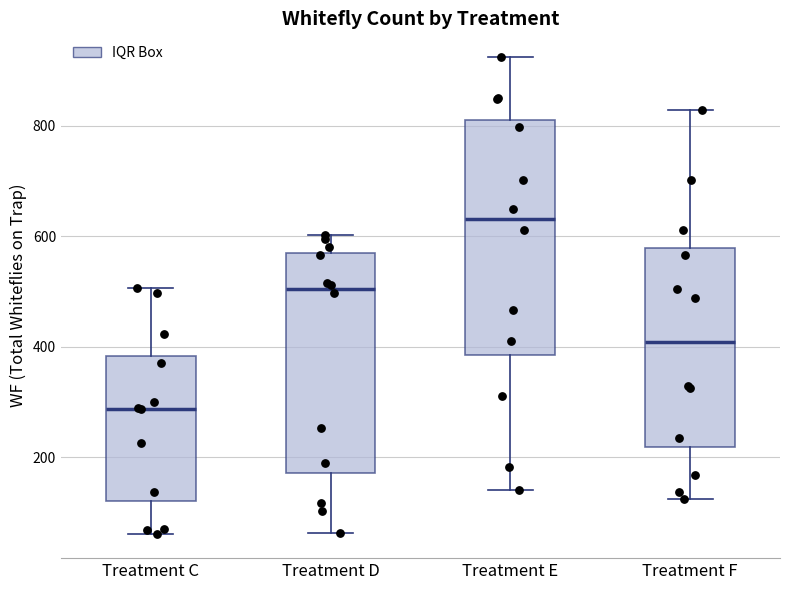

Comparing the boxes themselves (not the whiskers), which one is the tallest?

Treatment E